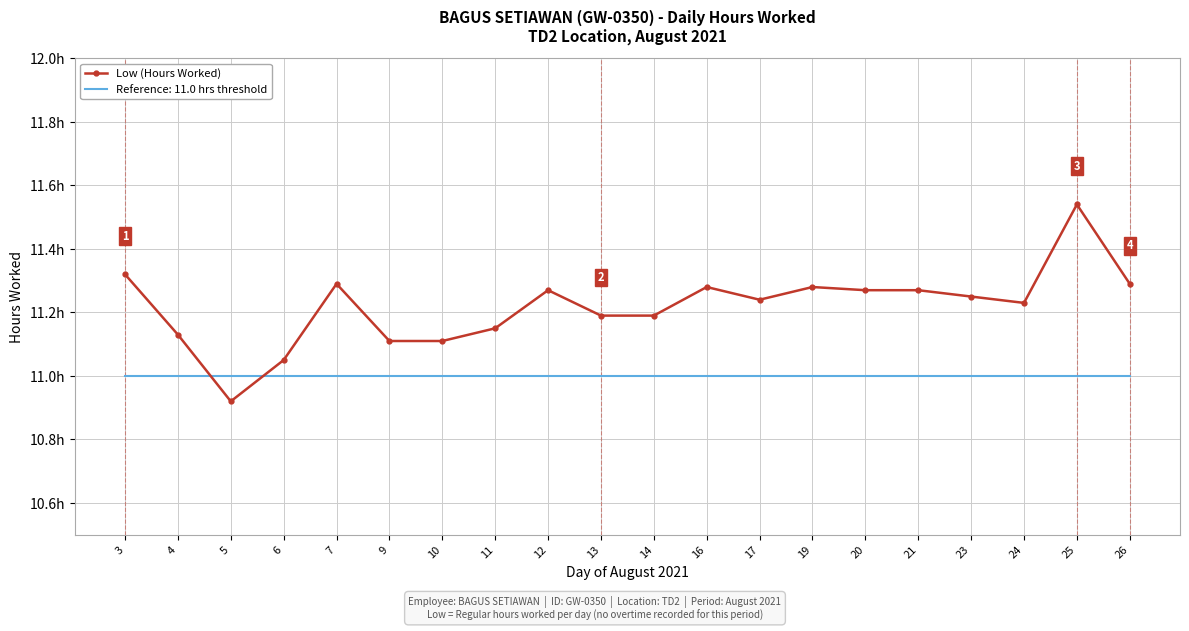

What are all the series names shown in the legend?

Low (Hours Worked), Reference: 11.0 hrs threshold